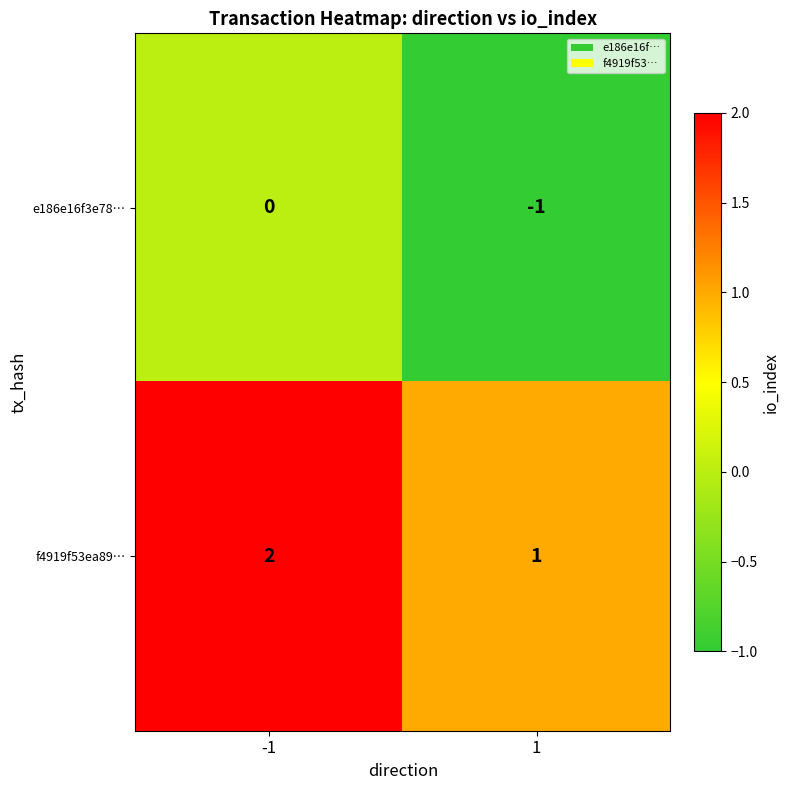

Is it true that e186e16f3e78… equals 0 at -1?

True